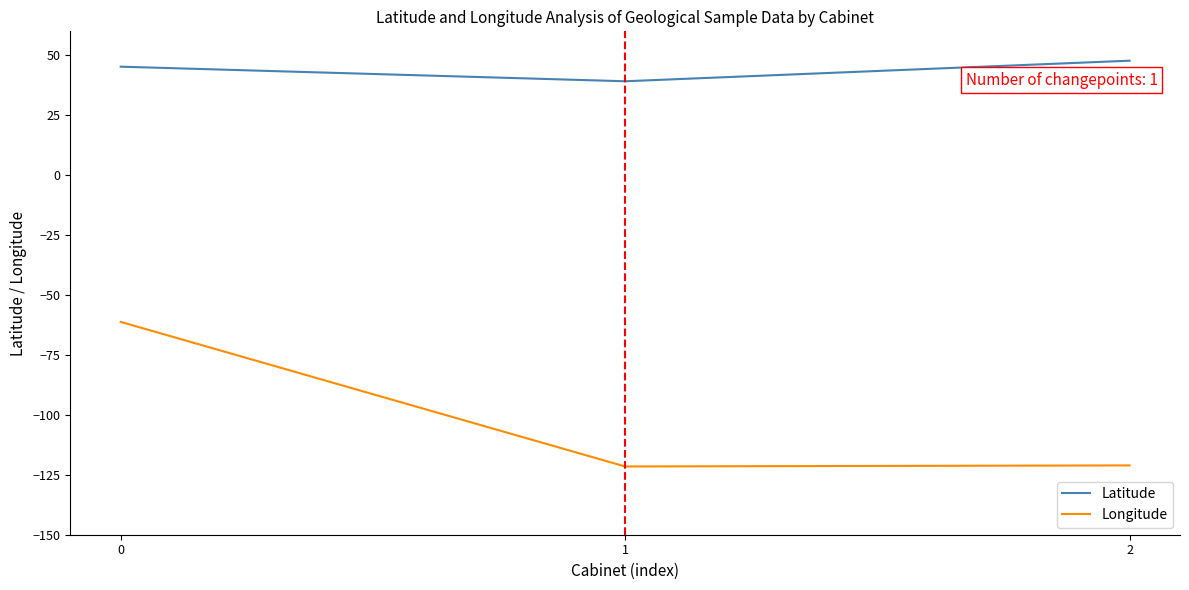

What value does the Longitude series have at 0?

-61.2